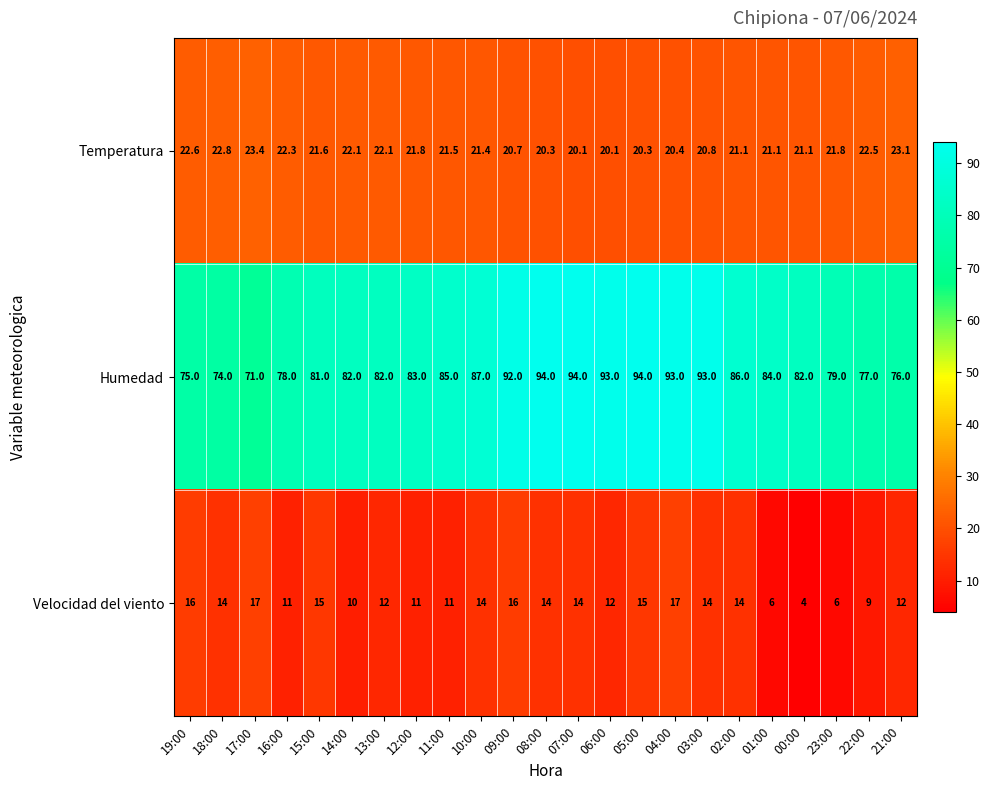

At which category is the sum across all series the highest?

04:00